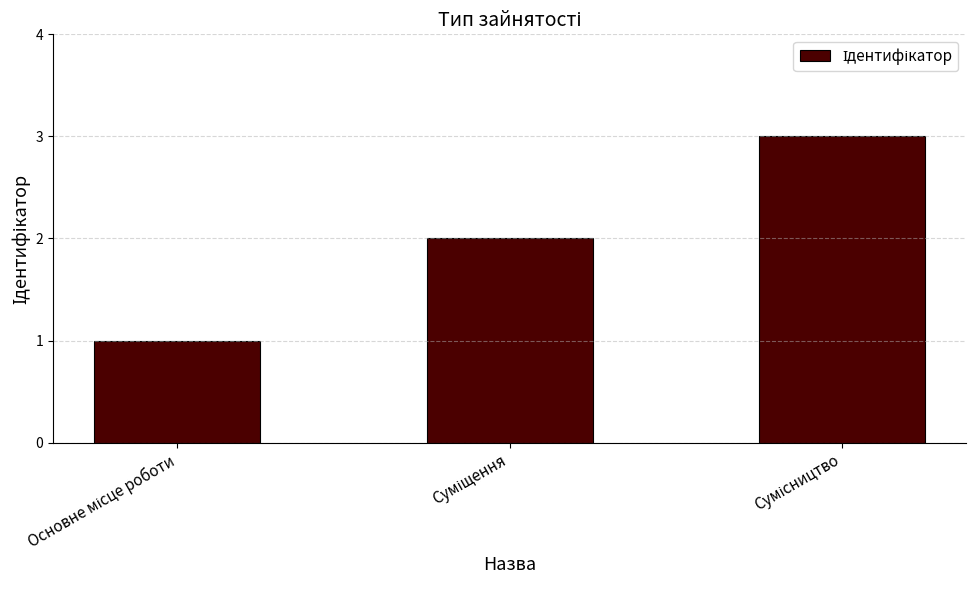

Are the bars horizontal?

No